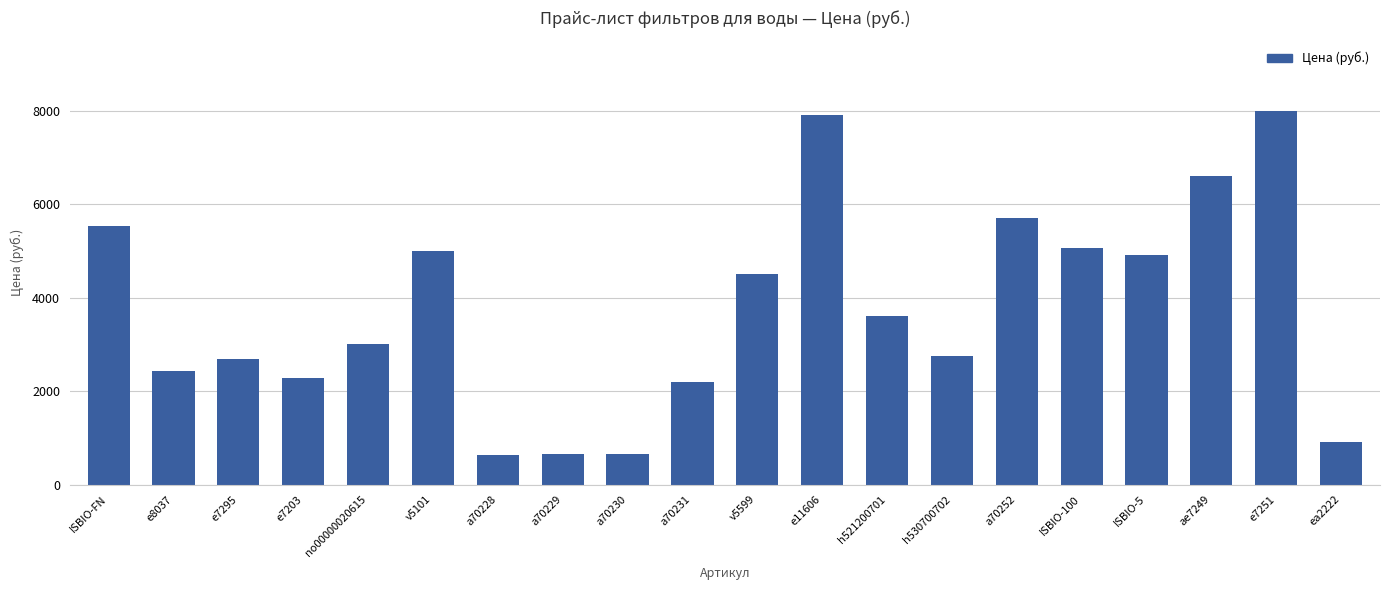

What is the label of the 15th bar from the left?

a70252